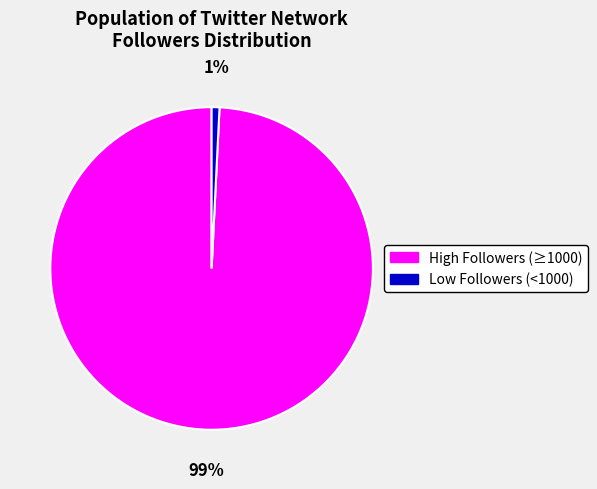

Does any single category account for the majority?

Yes